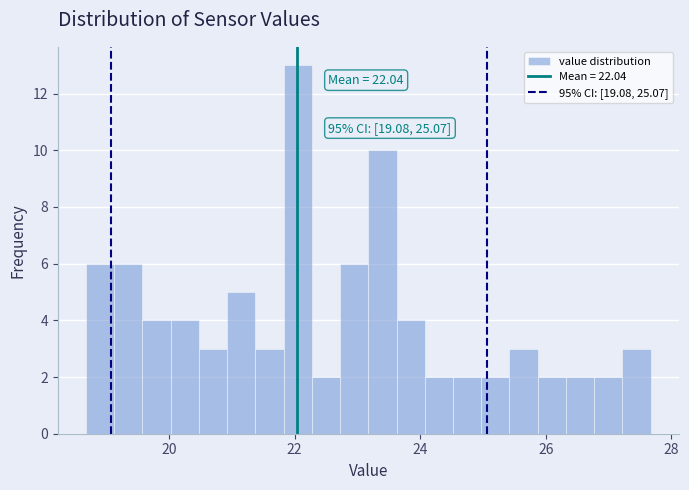

Read against the x-axis, roughly where is the centre of the tallest bar?

22.0